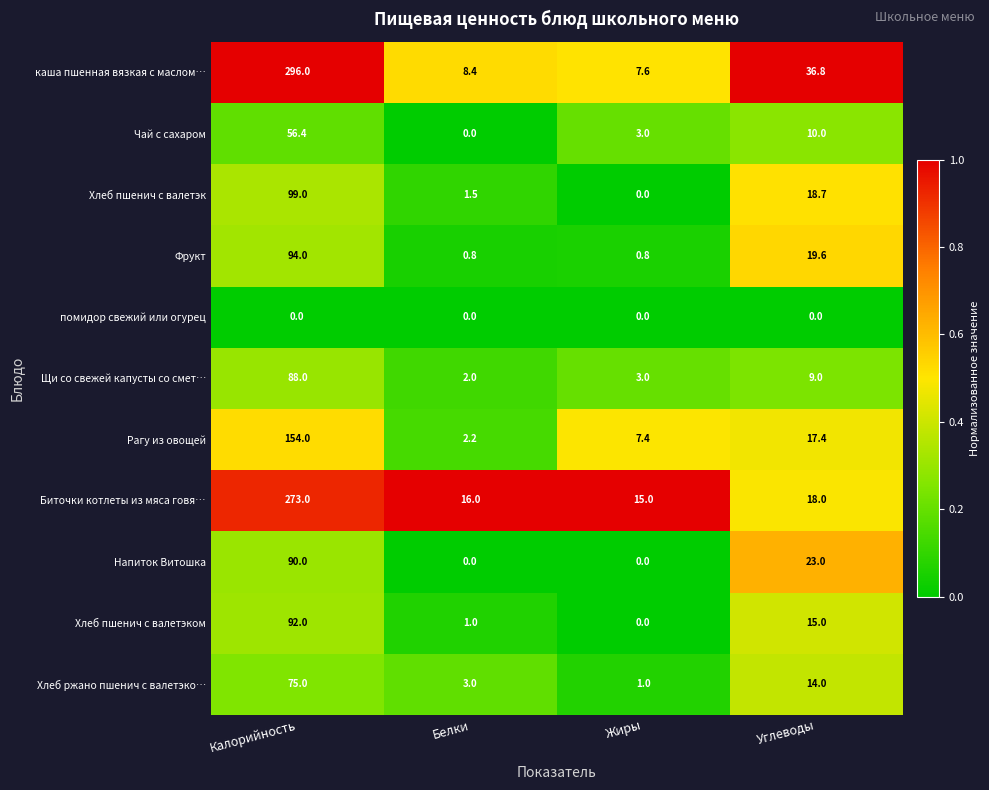

The value of Щи со свежей капусты со смет… at Жиры is 3.0. True or false?

True